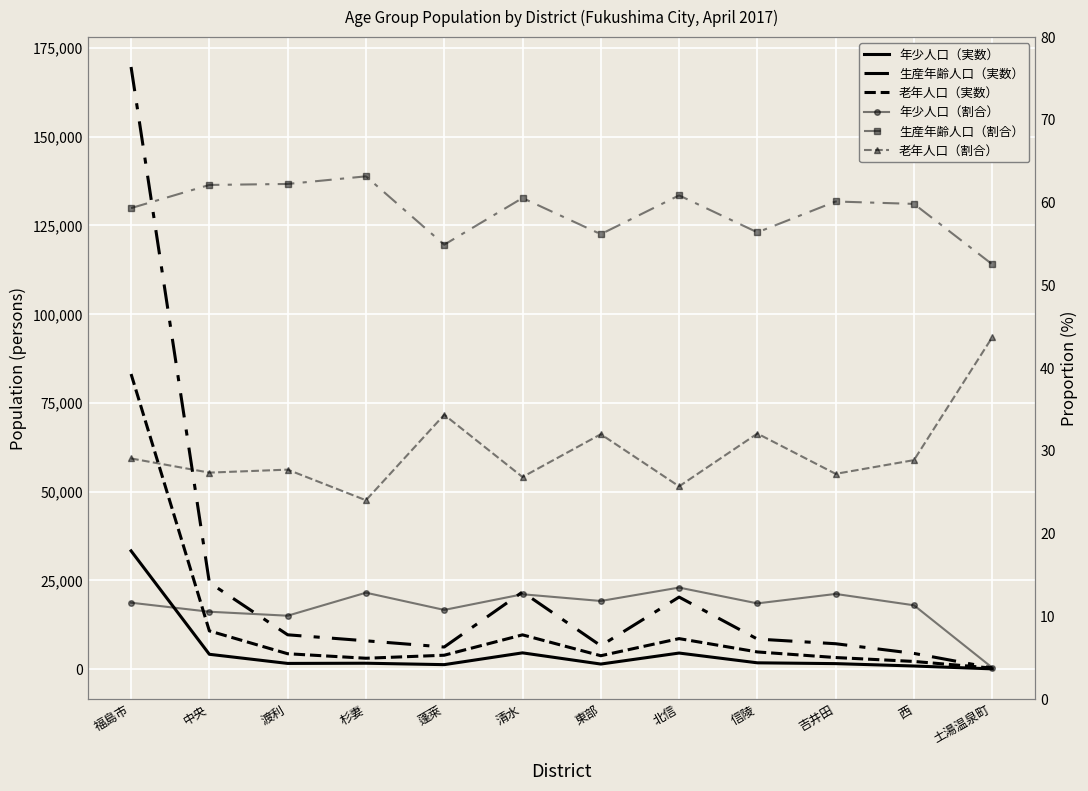

What is the spread (max minus min) of values at 渡利?

9613.9